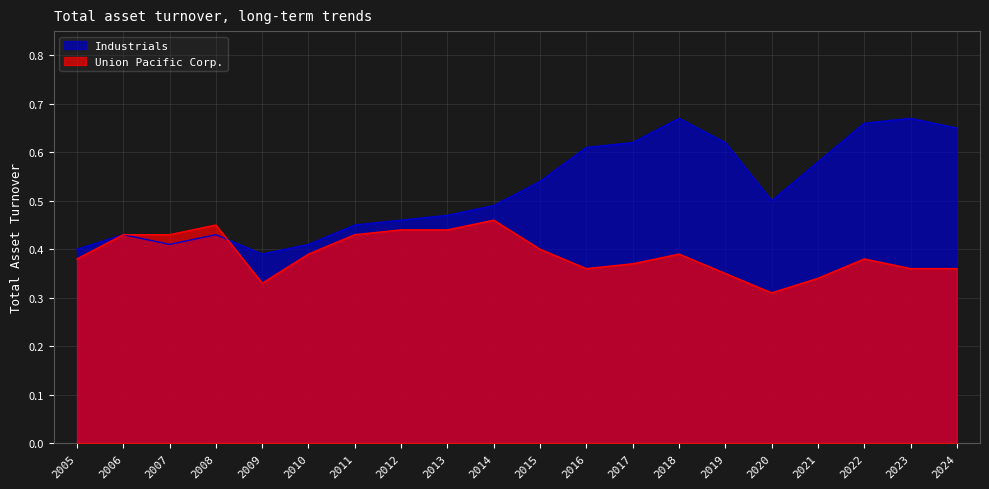

At which label is Union Pacific Corp. closest to 0?

2020